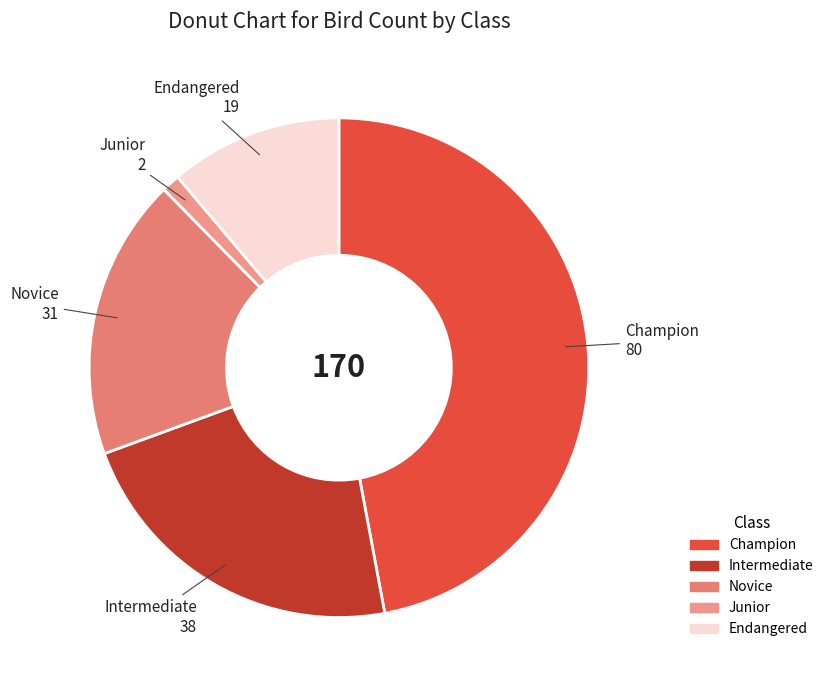

Rank the categories by value from highest to lowest.

Champion, Intermediate, Novice, Endangered, Junior